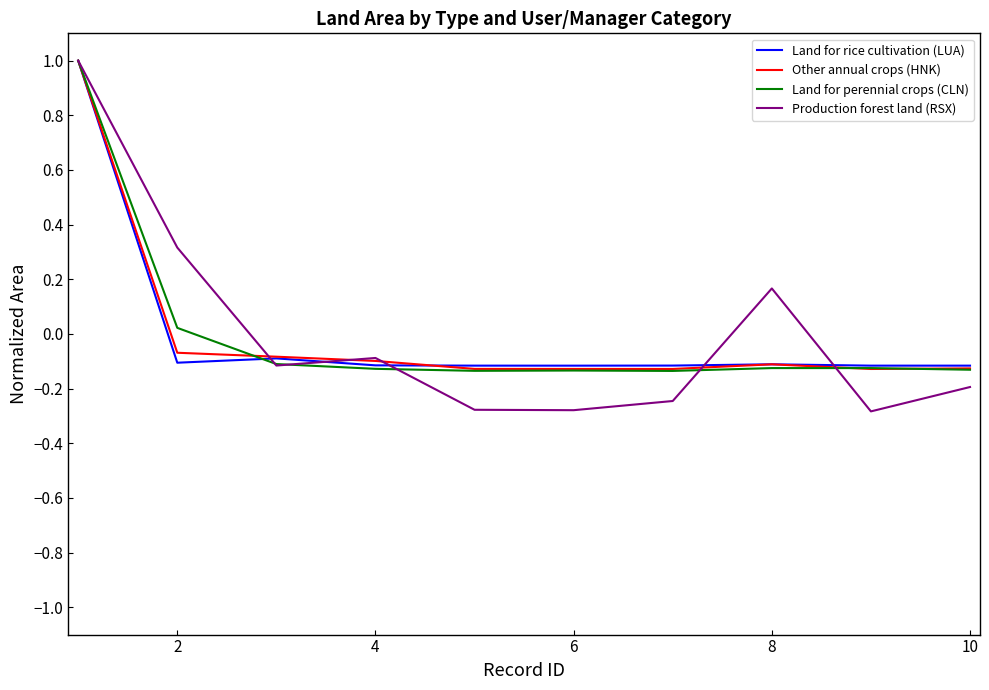

Does the chart have visible grid lines?

No